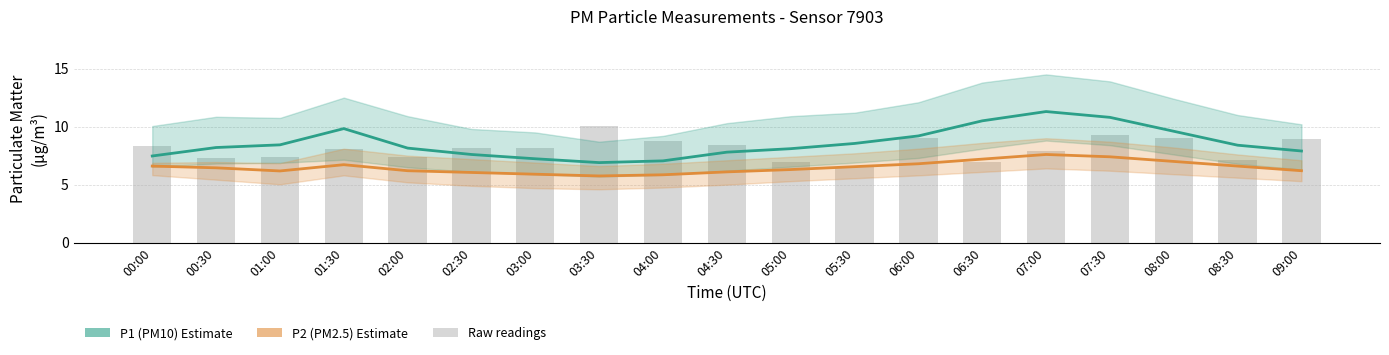

Which series changed the most between 04:00 and 08:00?

P1 (PM10)